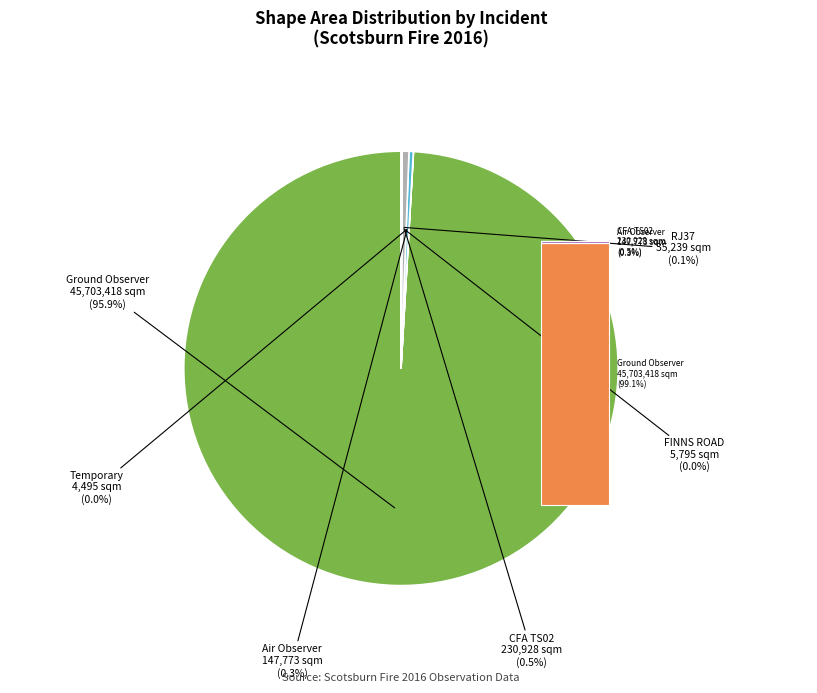

True or false: Temporary accounts for 0% of the total.

True